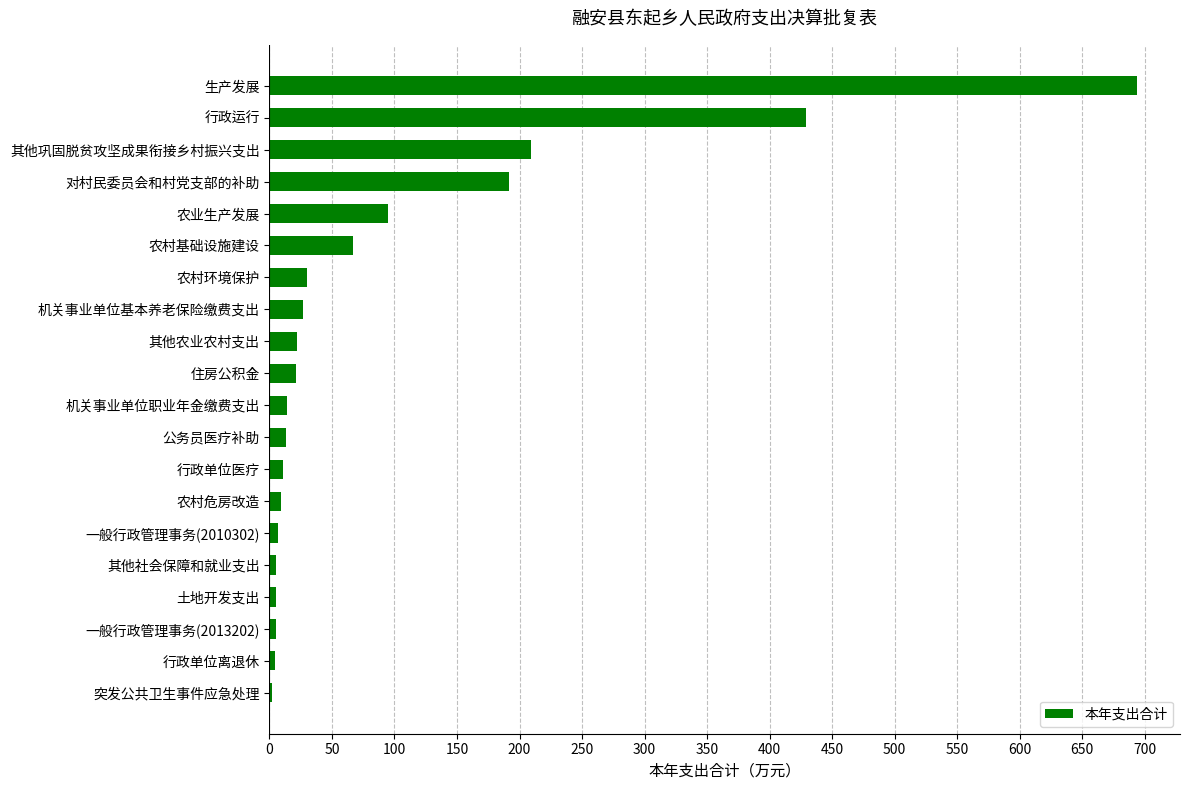

How many categories are shown in the chart?

20